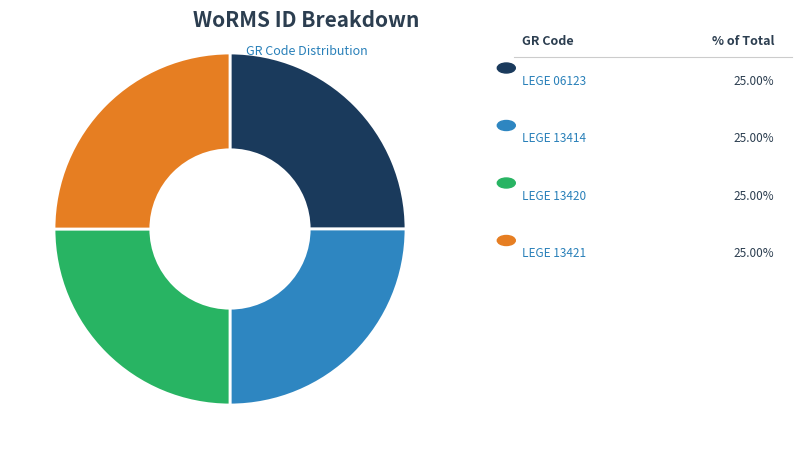

Does any single category account for the majority?

No